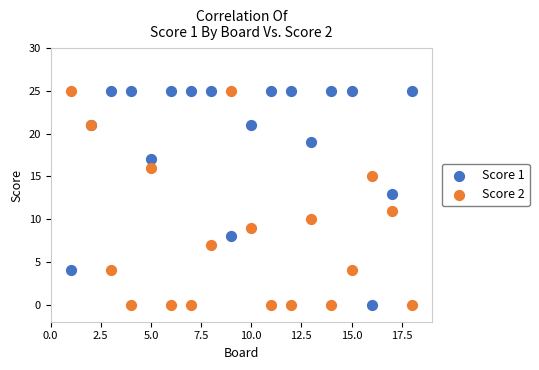

What is the X range (max minus min) for the scatter plot?

17